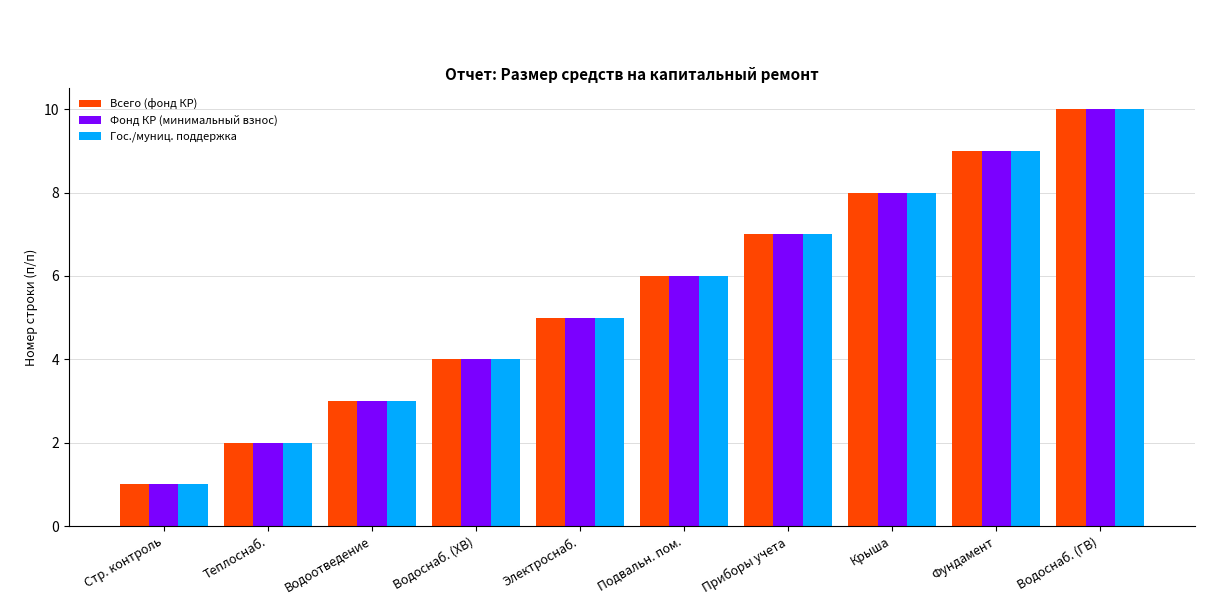

True or false: Всего (фонд КР) has a value of 8 at Крыша.

True